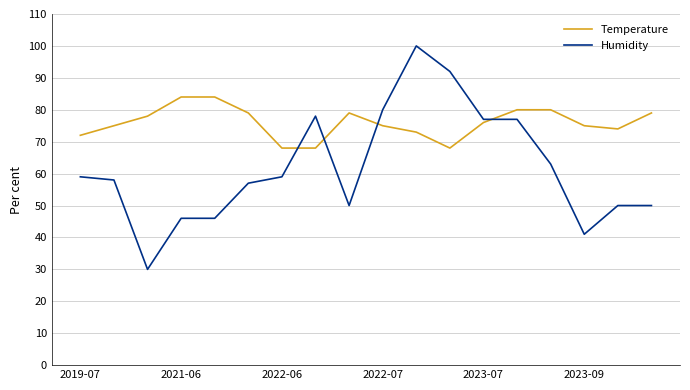

At how many categories does at least one series exceed 63?

18